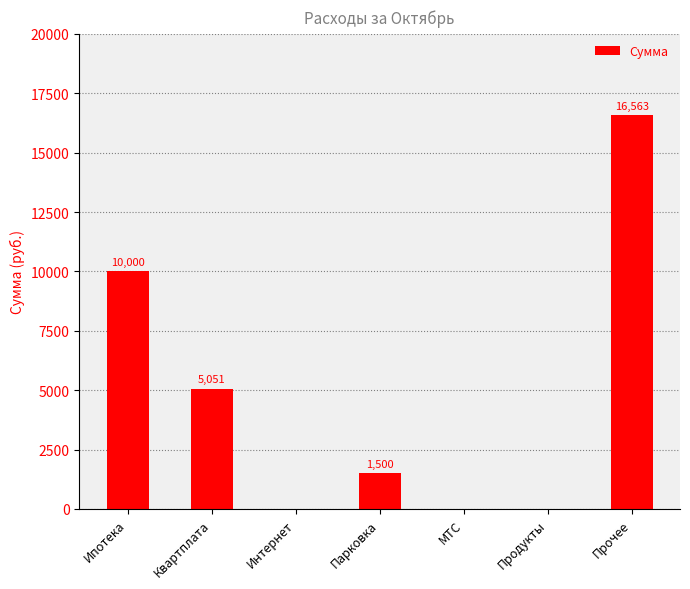

Reading left to right, transcribe all the data shown in this chart.

Ипотека=10000	Квартплата=5051	Интернет=0	Парковка=1500	МТС=0	Продукты=0	Прочее=16563